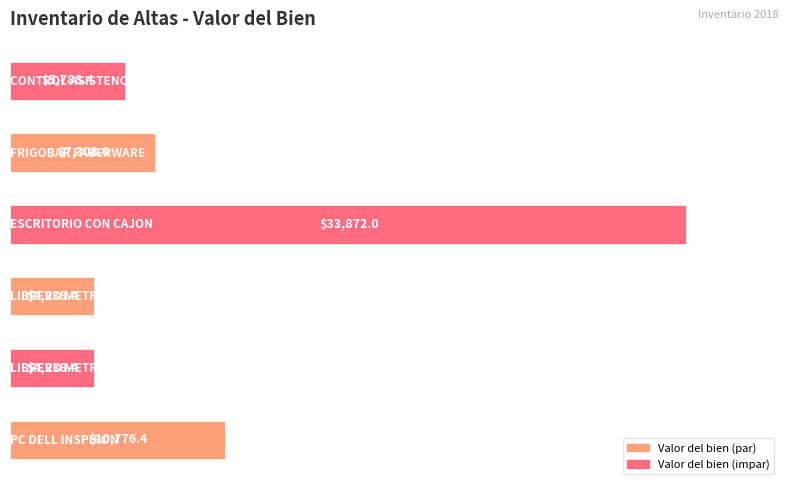

What is the sum of all values?

66221.6